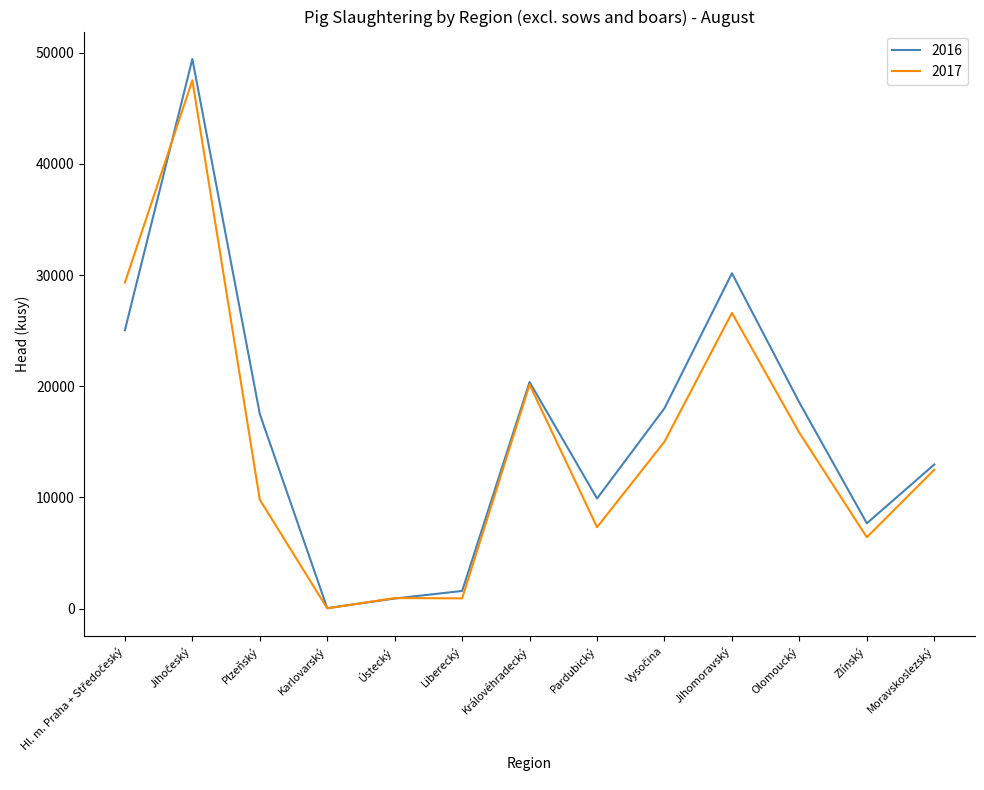

What is the difference between the maximum and minimum values in the 2016 series?

49379